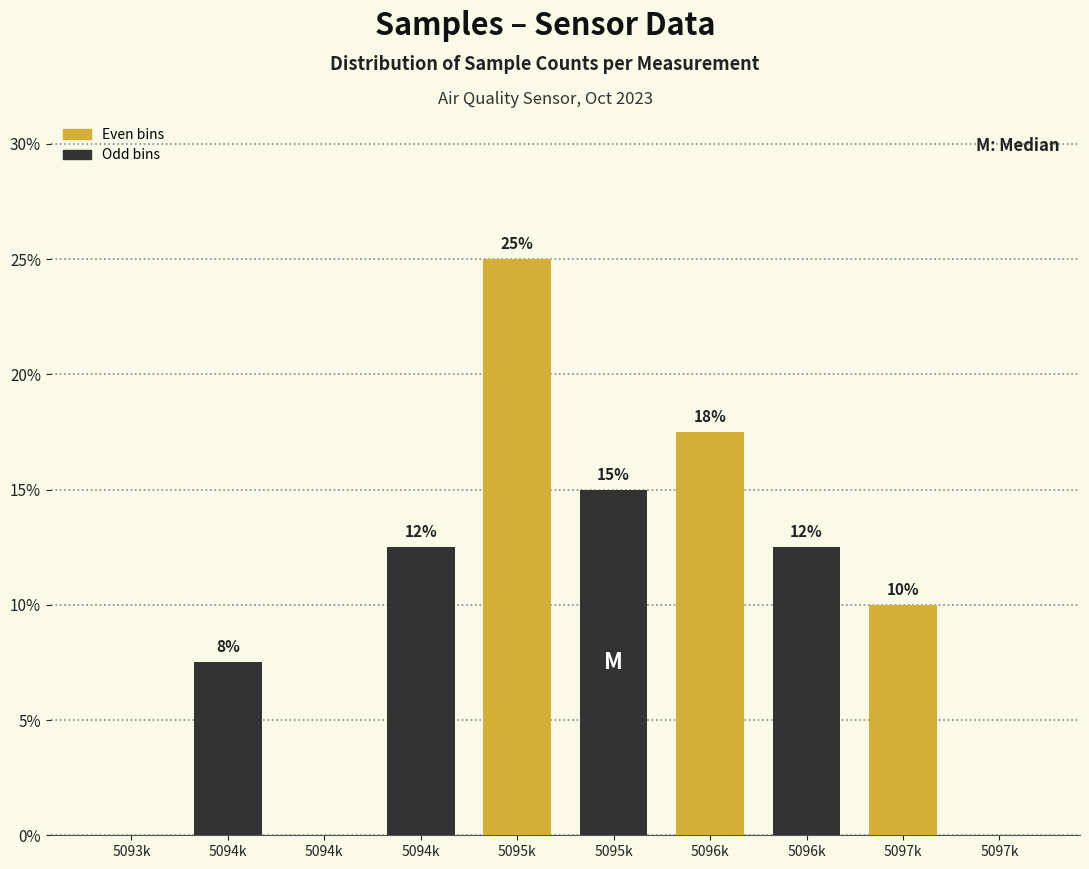

Are the bars horizontal?

No